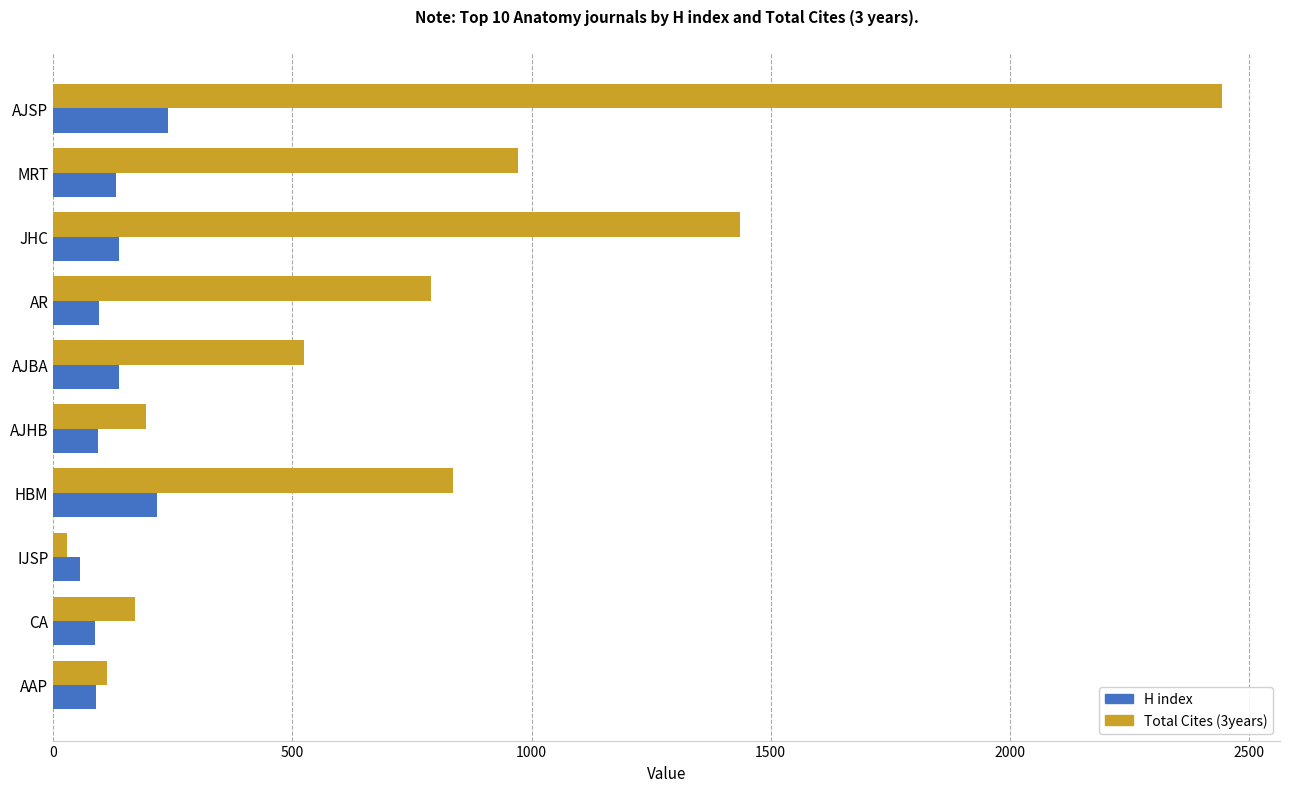

What is the difference between the maximum and minimum values in the H index series?

184